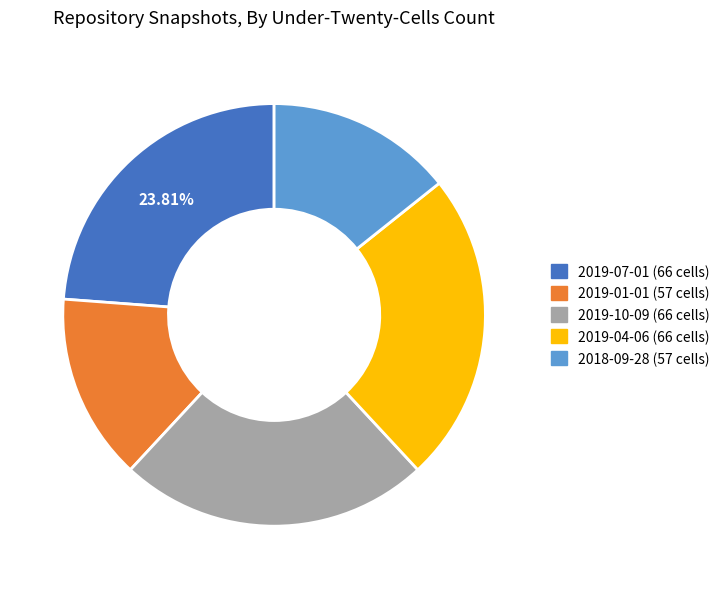

Does any single category account for the majority?

No